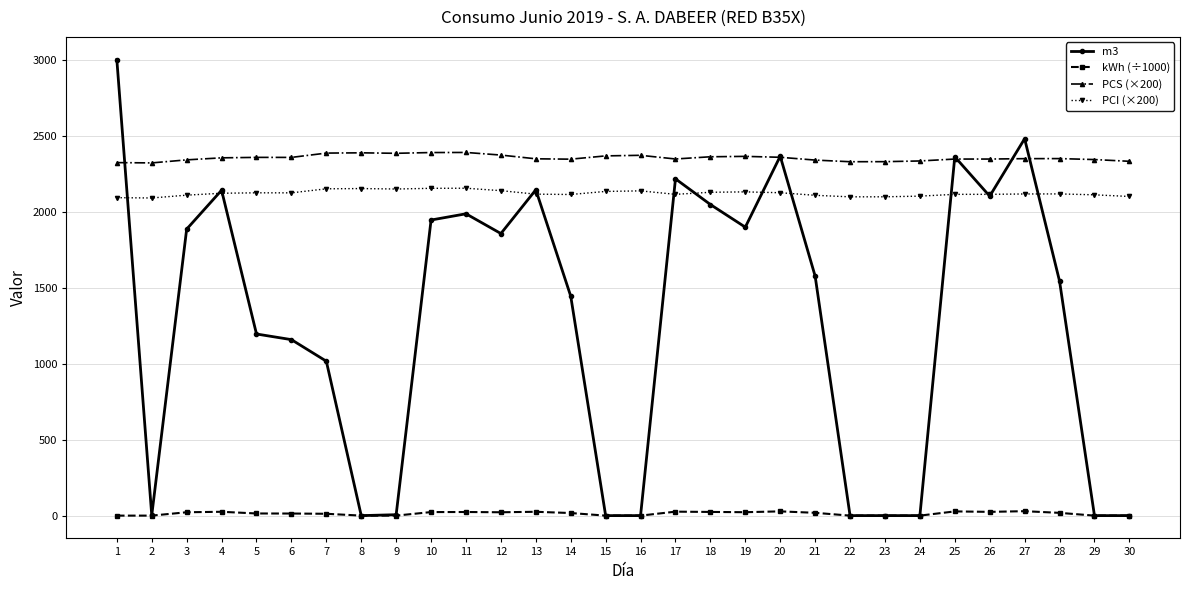

At which label does PCS (×200) first exceed 2349?

4